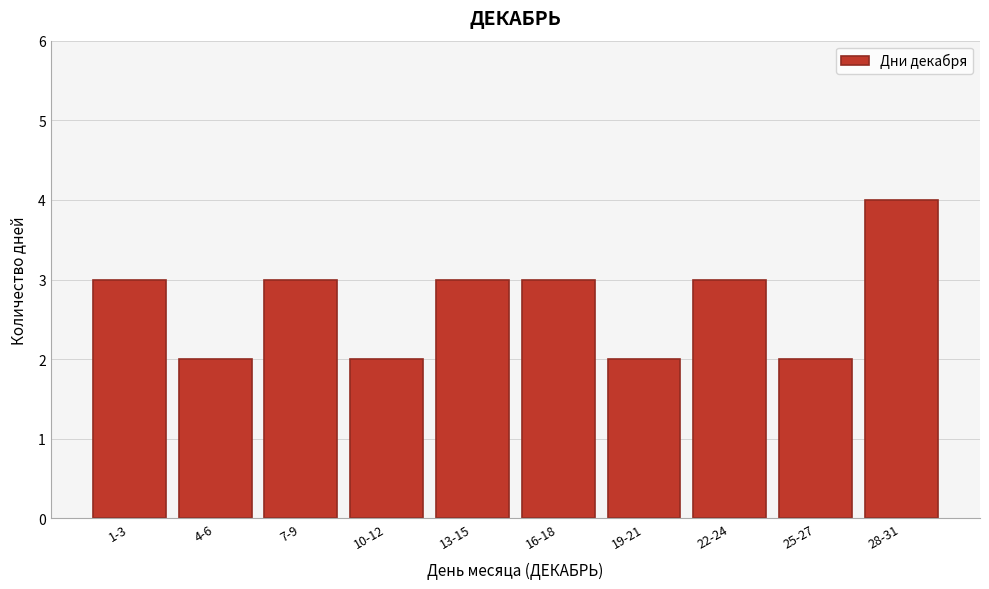

Reading left to right, what are all the values shown in this chart?

1-3=3	4-6=2	7-9=3	10-12=2	13-15=3	16-18=3	19-21=2	22-24=3	25-27=2	28-31=4